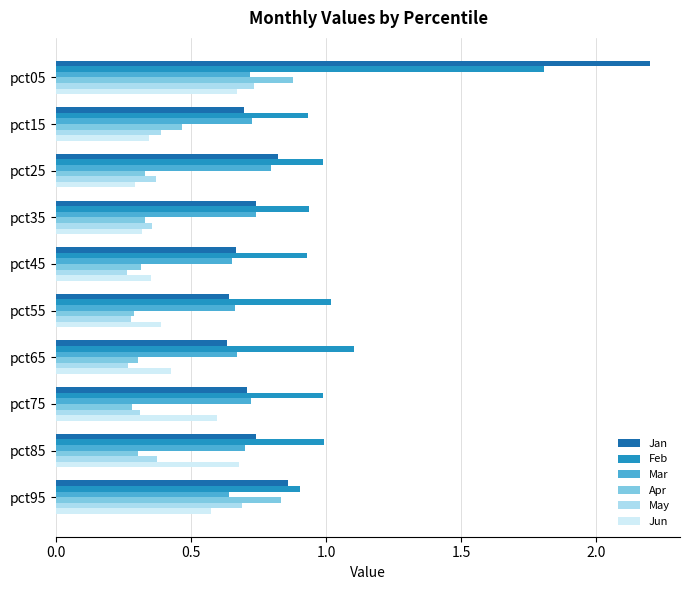

Between pct05 and pct15, which series saw the biggest shift?

Jan